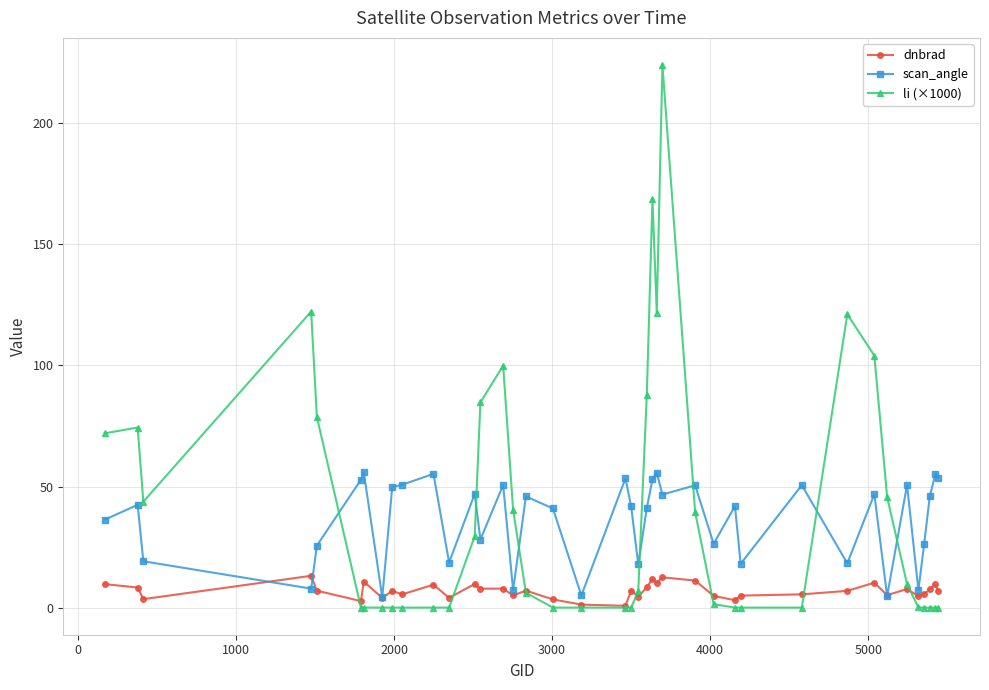

True or false: li (×1000) has more than 1 points higher than both neighbors.

True